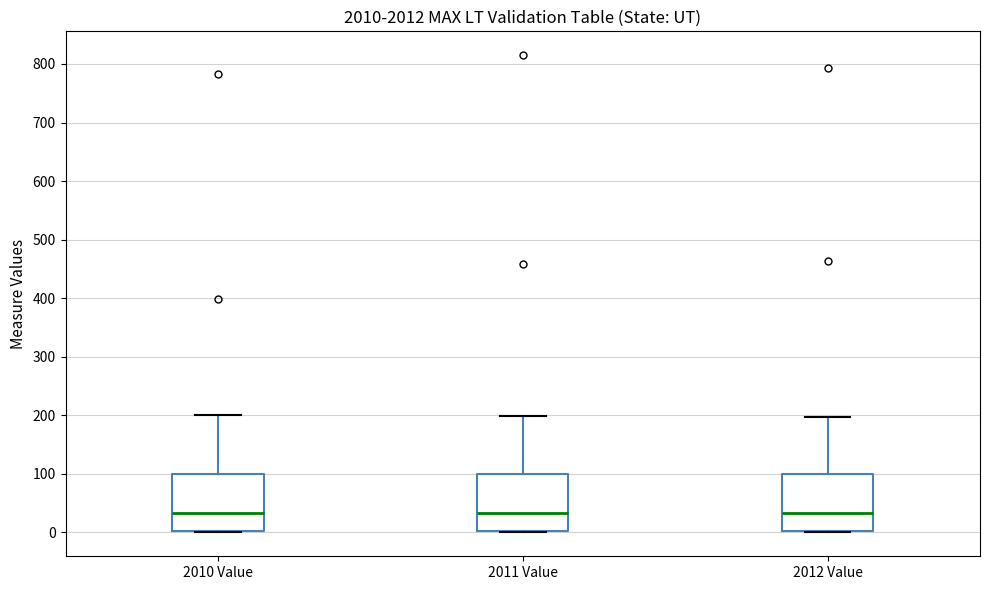

Reading left to right, read every box against the y-axis: the position of its median line, the range the box covers, and the ends of its whiskers. The values are not printed on the chart, so give them approximately, as read against the axis.

2010 Value: median 30, box 0 to 100, whiskers 0 to 200
2011 Value: median 30, box 0 to 100, whiskers 0 to 200
2012 Value: median 30, box 0 to 100, whiskers 0 to 200